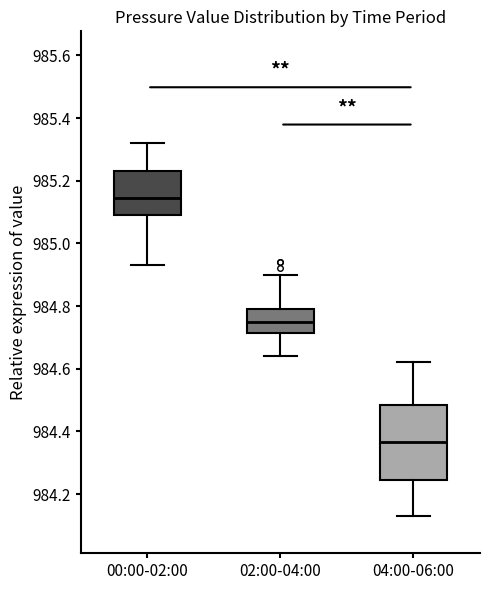

Reading left to right, read every box against the y-axis: the position of its median line, the range the box covers, and the ends of its whiskers. The values are not printed on the chart, so give them approximately, as read against the axis.

00:00-02:00: median 985.14, box 985.10 to 985.24, whiskers 984.94 to 985.32
02:00-04:00: median 984.76, box 984.72 to 984.80, whiskers 984.64 to 984.90
04:00-06:00: median 984.36, box 984.24 to 984.48, whiskers 984.14 to 984.62